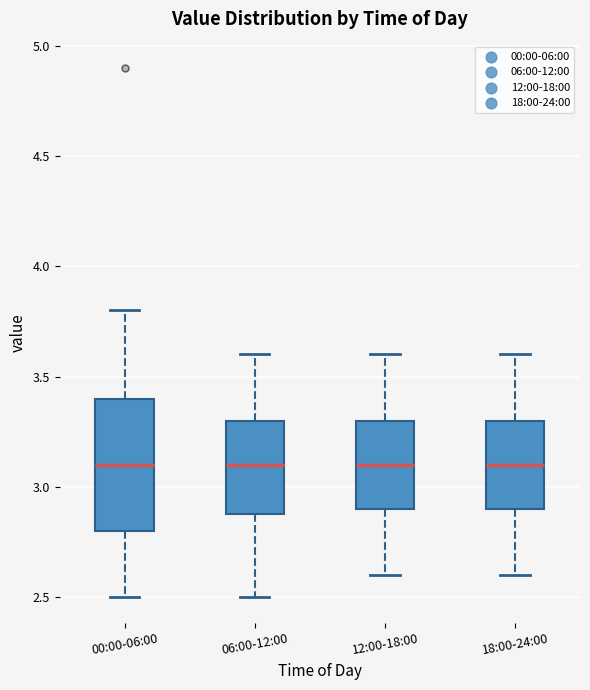

Comparing the boxes themselves (not the whiskers), which one is the tallest?

00:00-06:00